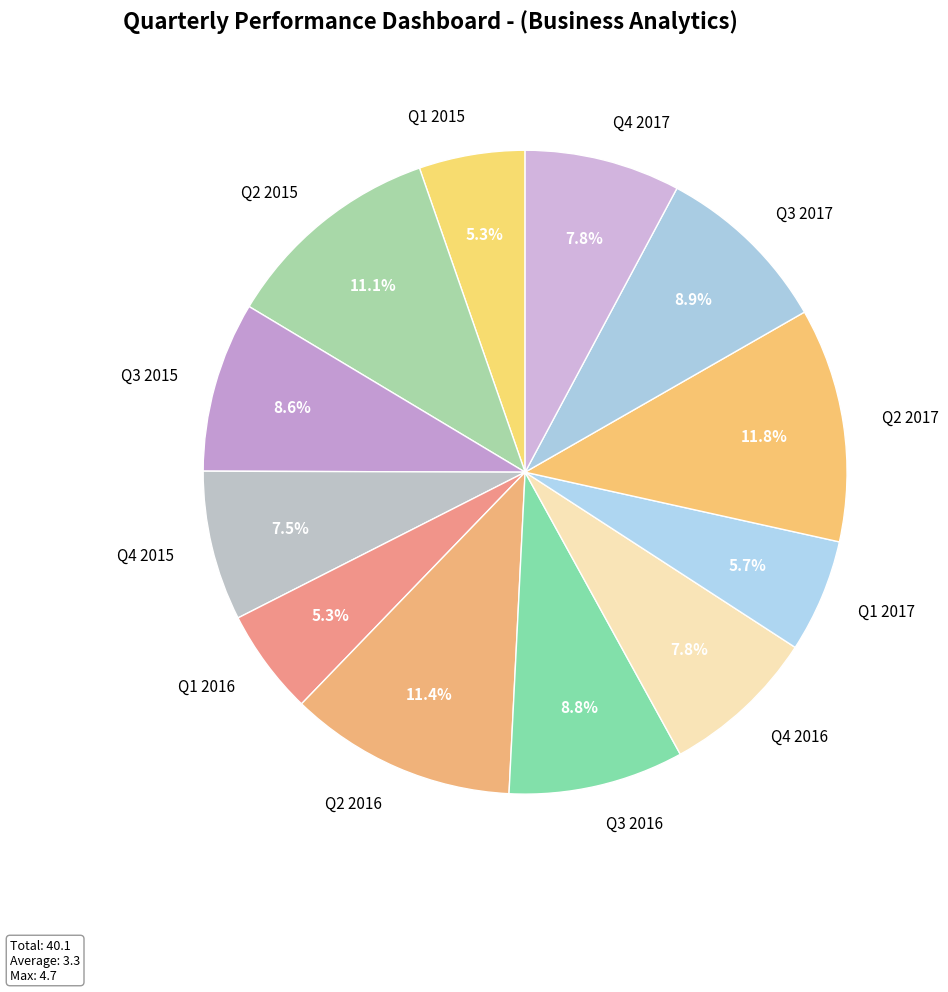

How many slices are in this pie chart?

12